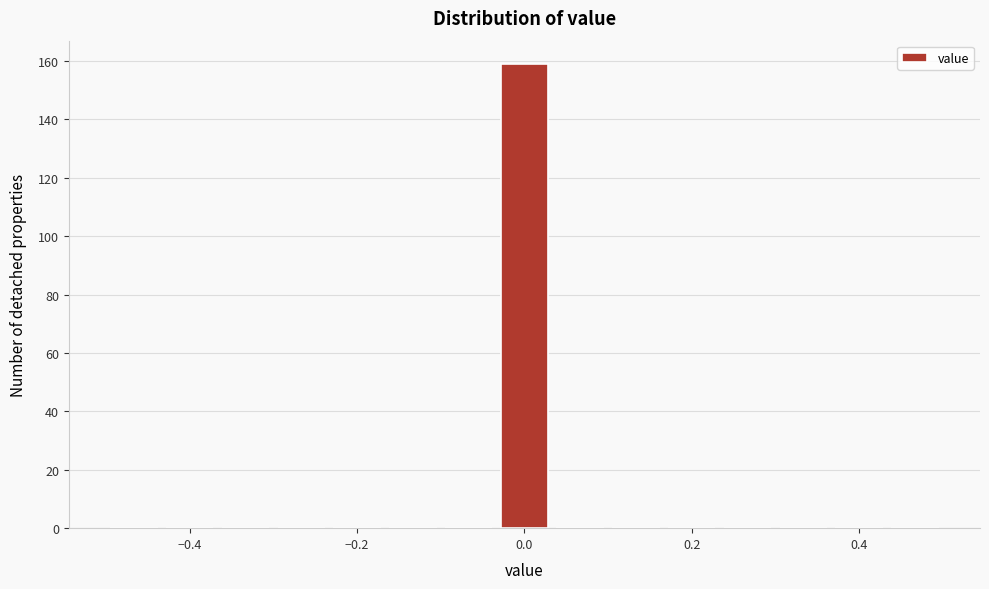

Around what value on the x-axis is the tallest bar? Give the approximate position of its centre, as read against the axis.

0.00